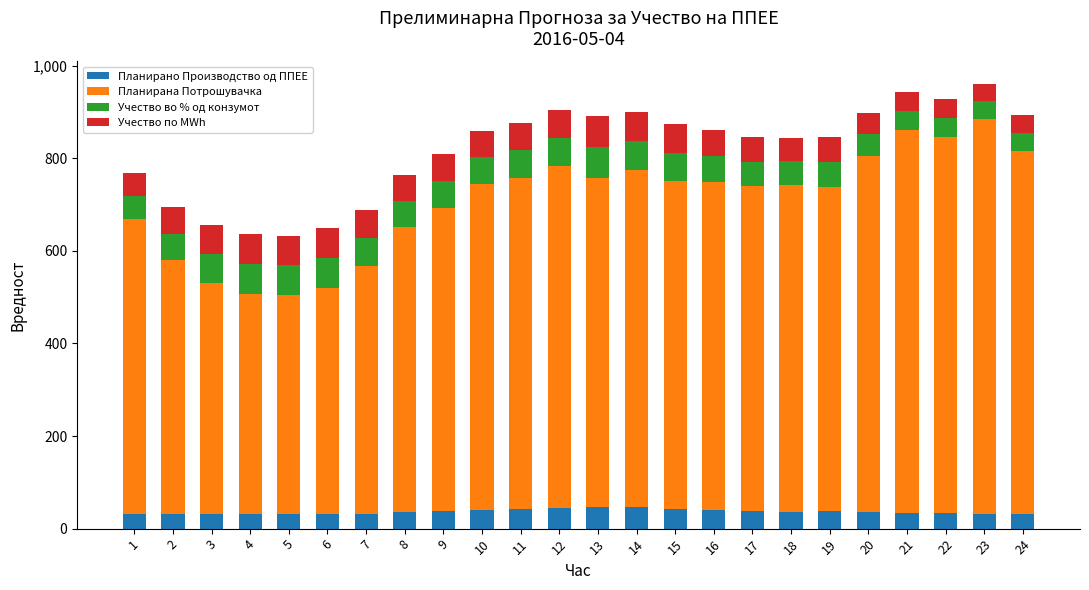

What is the minimum value for Планирано Производство од ППЕЕ?

30.6